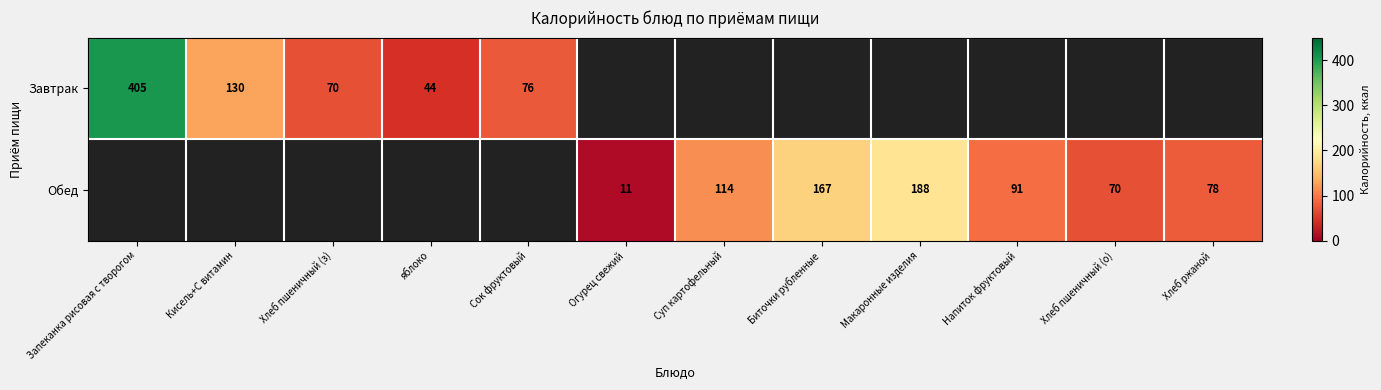

The value of Обед at Напиток фруктовый is 123. True or false?

False